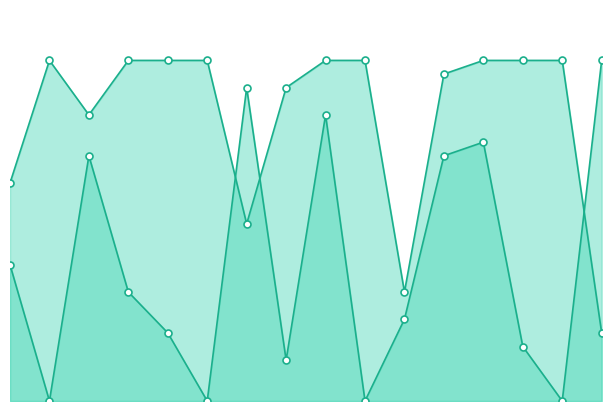

How many categories are shown in the chart?

16